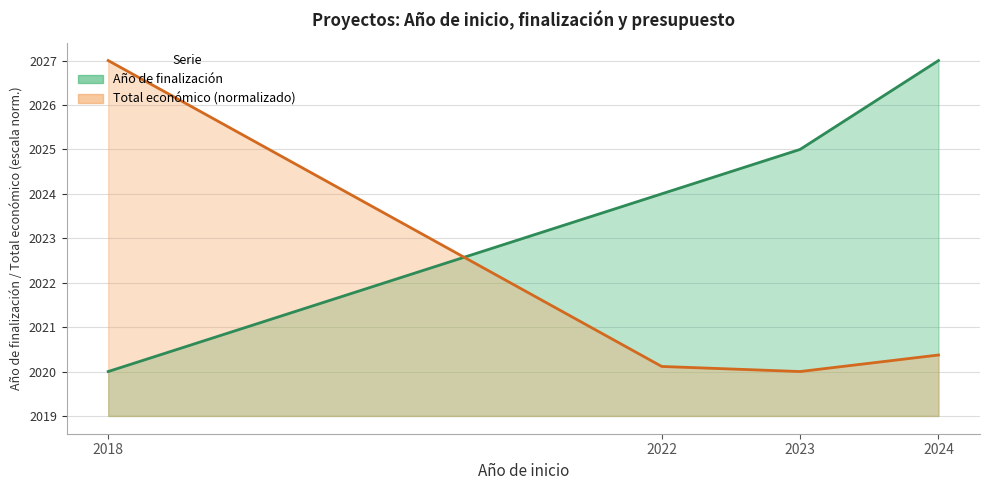

Reading left to right, what are all the values shown in this chart?

Año de finalización: 2020.0	2024.0	2025.0	2027.0
Total económico: 2027.0	2020.1	2020.0	2020.4